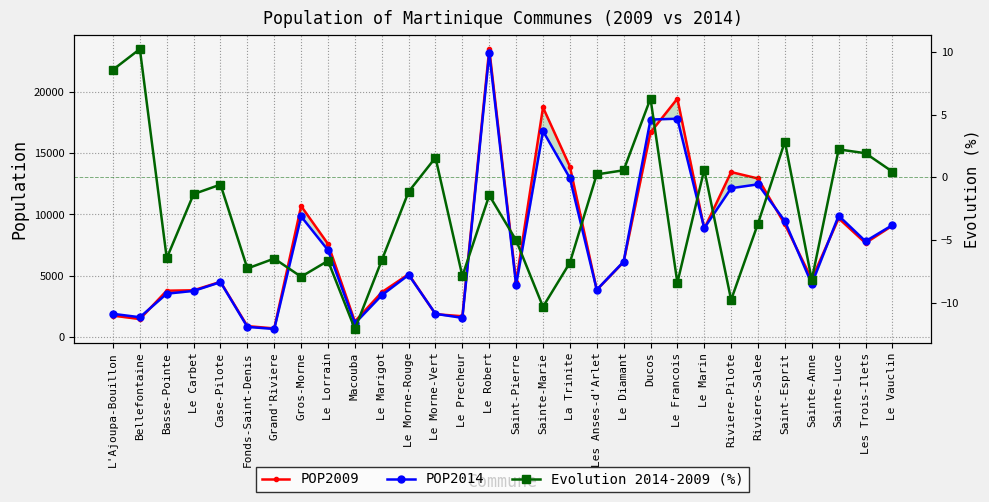

What is the label of the 4th point from the left?

Le Carbet